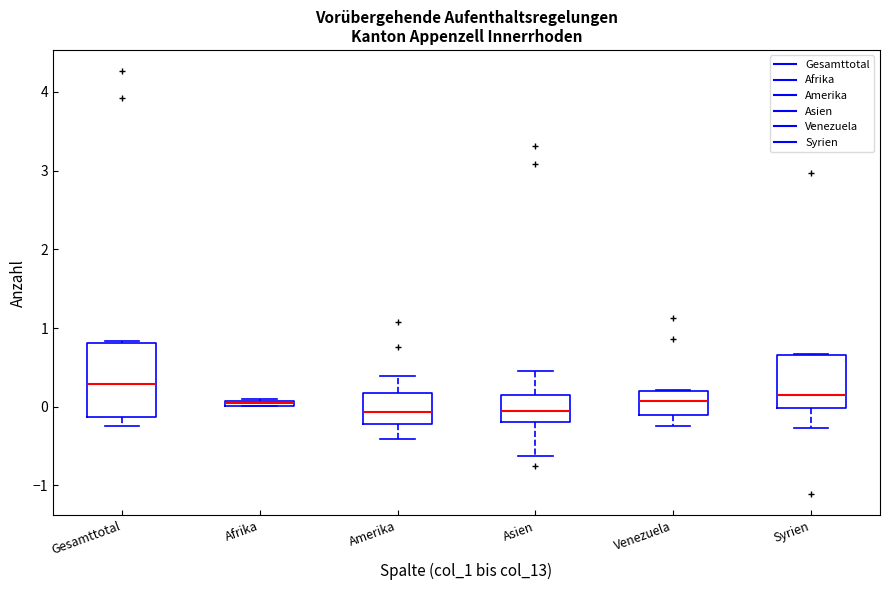

Which box's median line is the highest?

Gesamttotal